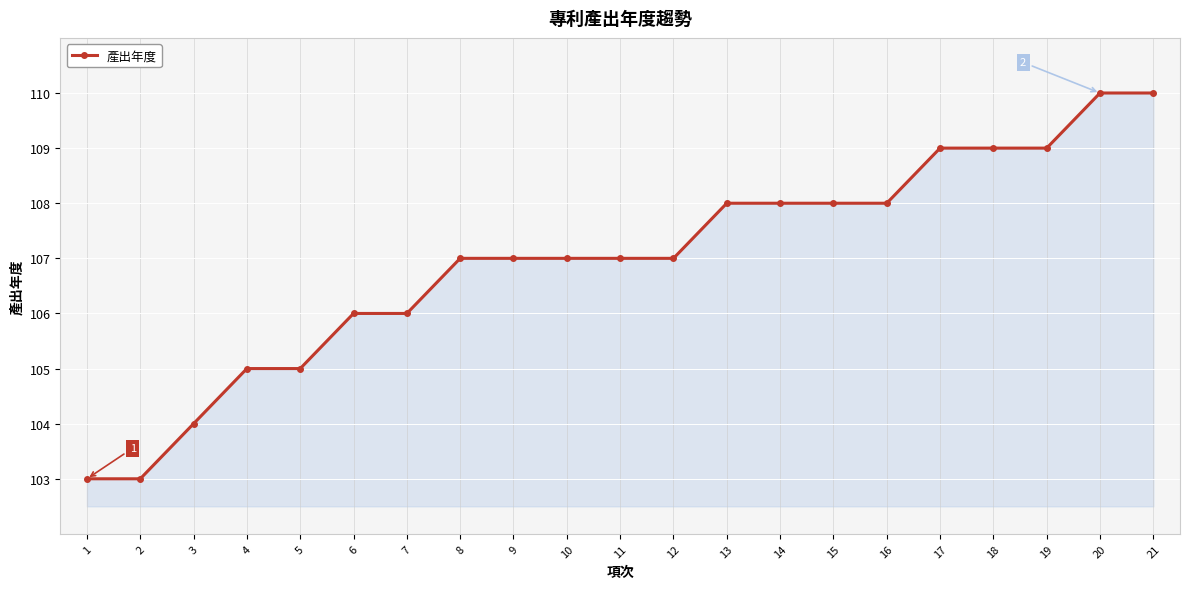

The chart shows a value of 107 at 11. True or false?

True